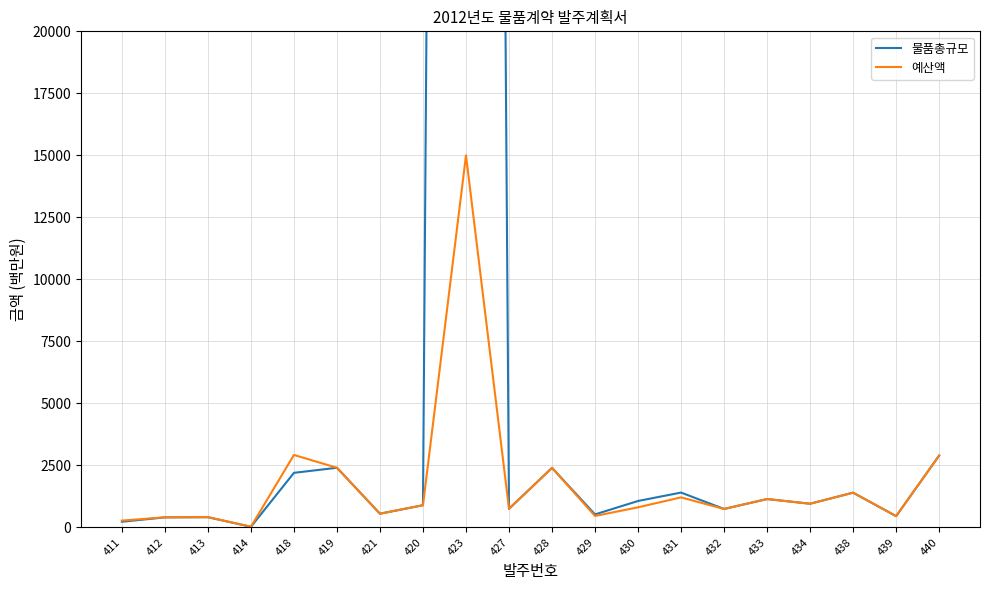

Which series has the widest spread of values?

물품총규모